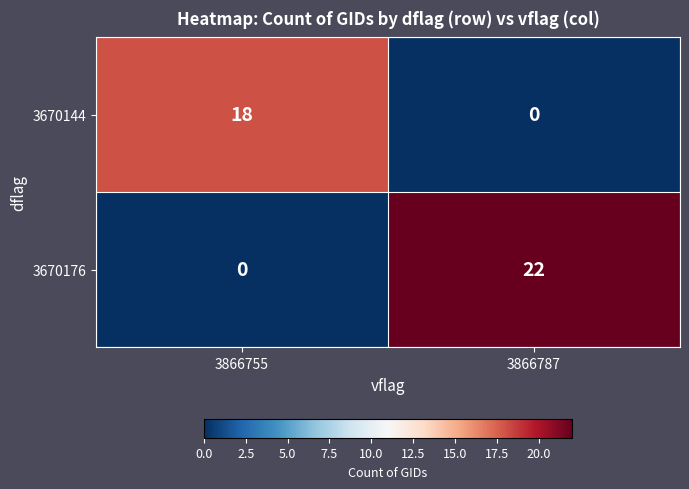

The value of 3670144 at 3866755 is 18. True or false?

True